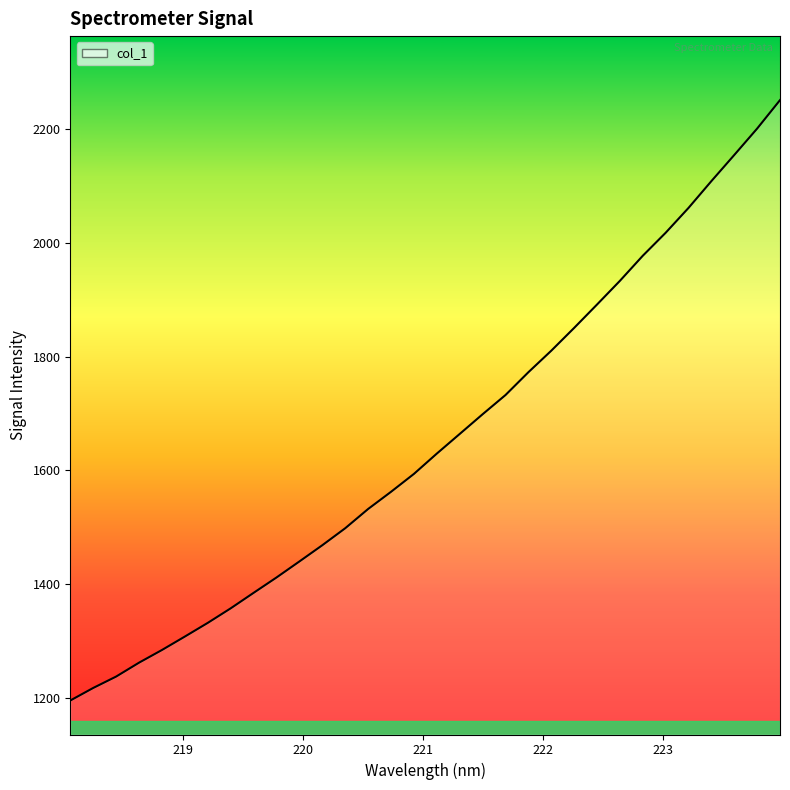

What is the difference between the maximum and minimum values?

1055.8